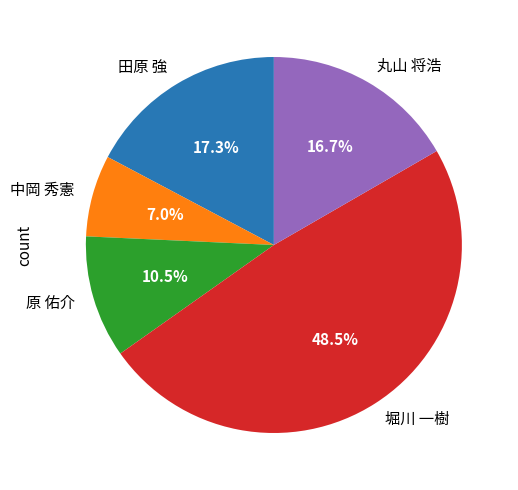

To the nearest percent, what is the difference between the largest and smallest slice percentages?

42%